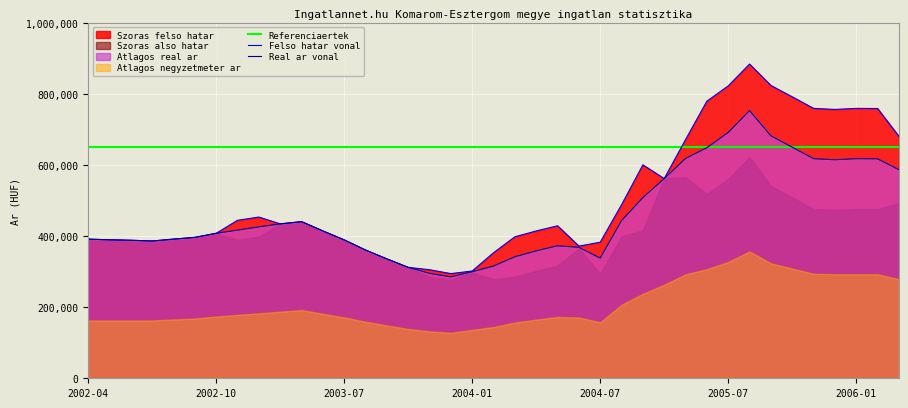

True or false: Szoras felso hatar and Atlagos negyzetmeter ar cross at least once.

False